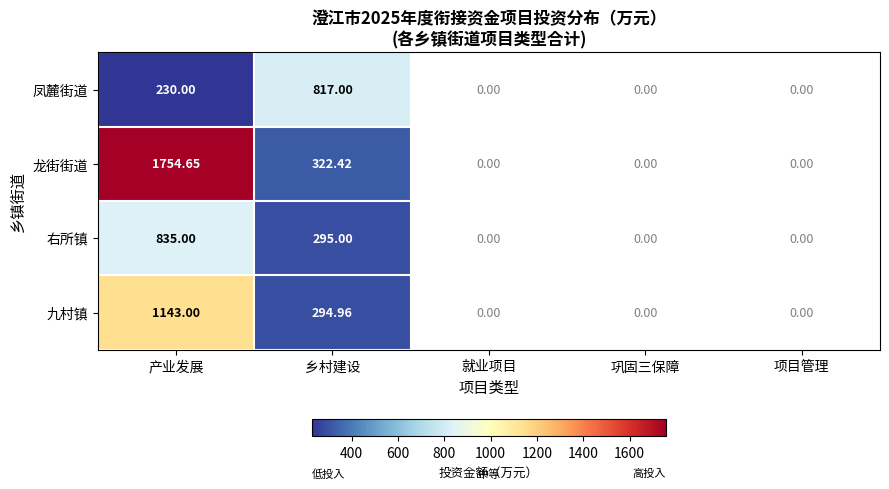

Rank the series at 乡村建设 from lowest to highest value.

九村镇, 右所镇, 龙街街道, 凤麓街道